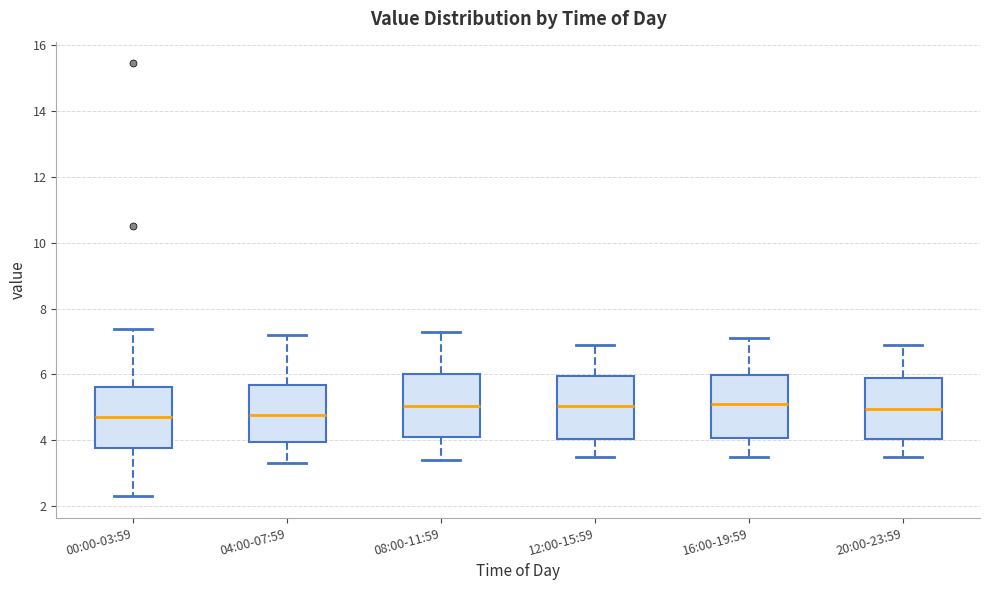

Reading left to right, transcribe this box plot: for each box, give where its median line is, the range the box spans, and where its two whiskers end, as read against the y-axis. The values are not printed on the chart, so give them approximately, as read against the axis.

00:00-03:59: median 4.8, box 3.8 to 5.6, whiskers 2.4 to 7.4
04:00-07:59: median 4.8, box 4.0 to 5.6, whiskers 3.4 to 7.2
08:00-11:59: median 5.0, box 4.0 to 6.0, whiskers 3.4 to 7.4
12:00-15:59: median 5.0, box 4.0 to 6.0, whiskers 3.6 to 7.0
16:00-19:59: median 5.2, box 4.0 to 6.0, whiskers 3.6 to 7.2
20:00-23:59: median 5.0, box 4.0 to 6.0, whiskers 3.6 to 7.0